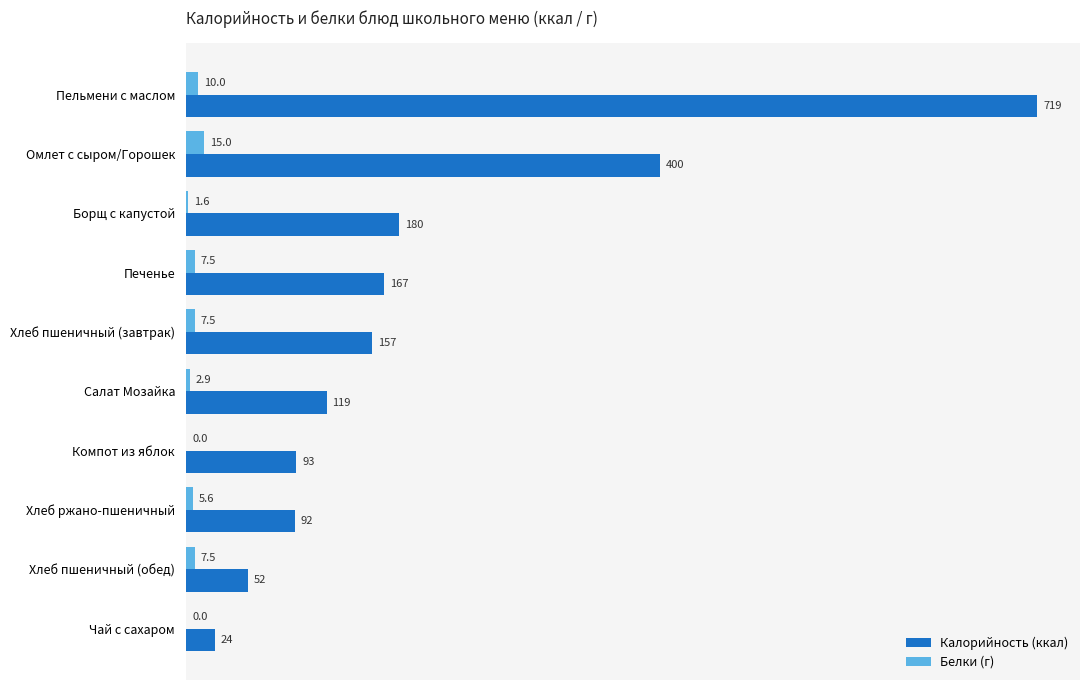

What are all the series names shown in the legend?

Калорийность (ккал), Белки (г)